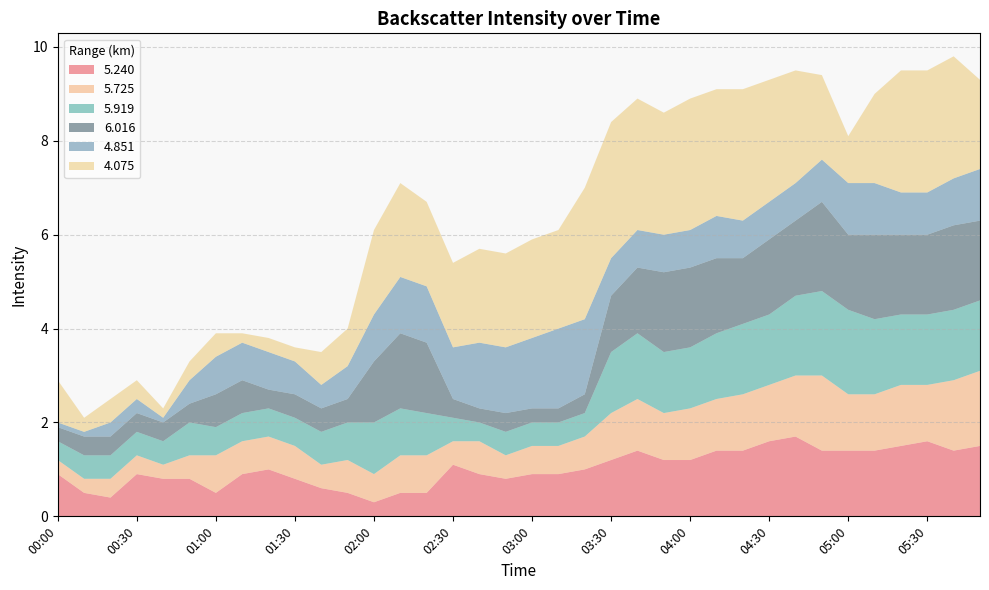

Reading left to right, transcribe all the data shown in this chart.

5.240: 0.9	0.5	0.4	0.9	0.8	0.8	0.5	0.9	1.0	0.8	0.6	0.5	0.3	0.5	0.5	1.1	0.9	0.8	0.9	0.9	1.0	1.2	1.4	1.2	1.2	1.4	1.4	1.6	1.7	1.4	1.4	1.4	1.5	1.6	1.4	1.5
5.725: 0.3	0.3	0.4	0.4	0.3	0.5	0.8	0.7	0.7	0.7	0.5	0.7	0.6	0.8	0.8	0.5	0.7	0.5	0.6	0.6	0.7	1.0	1.1	1.0	1.1	1.1	1.2	1.2	1.3	1.6	1.2	1.2	1.3	1.2	1.5	1.6
5.919: 0.4	0.5	0.5	0.5	0.5	0.7	0.6	0.6	0.6	0.6	0.7	0.8	1.1	1.0	0.9	0.5	0.4	0.5	0.5	0.5	0.5	1.3	1.4	1.3	1.3	1.4	1.5	1.5	1.7	1.8	1.8	1.6	1.5	1.5	1.5	1.5
6.016: 0.3	0.4	0.4	0.4	0.4	0.4	0.7	0.7	0.4	0.5	0.5	0.5	1.3	1.6	1.5	0.4	0.3	0.4	0.3	0.3	0.4	1.2	1.4	1.7	1.7	1.6	1.4	1.6	1.6	1.9	1.6	1.8	1.7	1.7	1.8	1.7
4.851: 0.1	0.1	0.3	0.3	0.1	0.5	0.8	0.8	0.8	0.7	0.5	0.7	1.0	1.2	1.2	1.1	1.4	1.4	1.5	1.7	1.6	0.8	0.8	0.8	0.8	0.9	0.8	0.8	0.8	0.9	1.1	1.1	0.9	0.9	1.0	1.1
4.075: 0.9	0.3	0.5	0.4	0.2	0.4	0.5	0.2	0.3	0.3	0.7	0.8	1.8	2.0	1.8	1.8	2.0	2.0	2.1	2.1	2.8	2.9	2.8	2.6	2.8	2.7	2.8	2.6	2.4	1.8	1.0	1.9	2.6	2.6	2.6	1.9